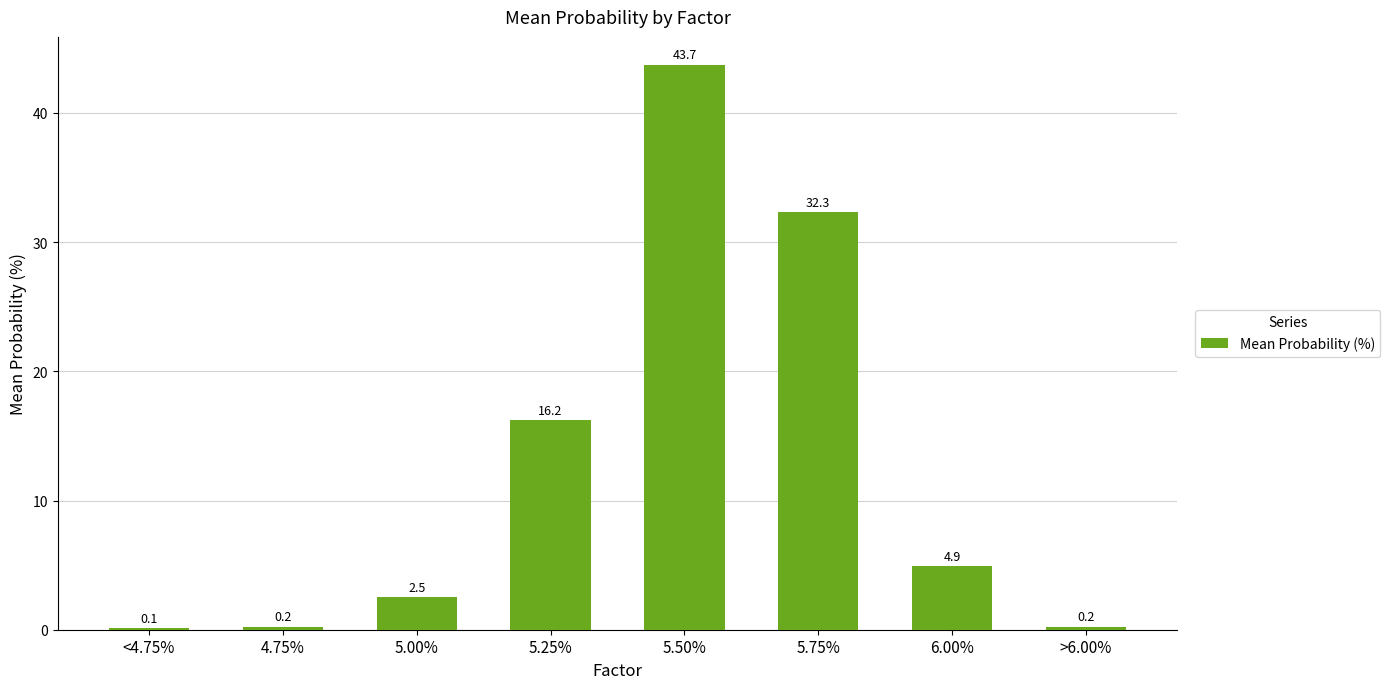

Which label corresponds to the largest value in the chart?

5.50%